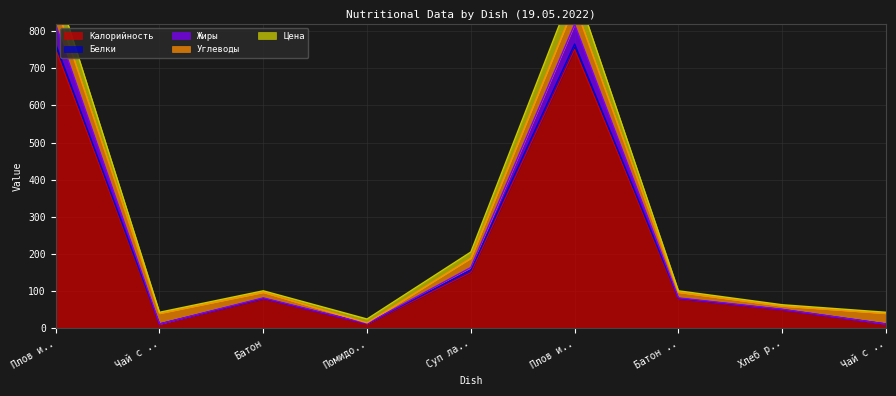

True or false: Цена and Калорийность cross at least once.

False